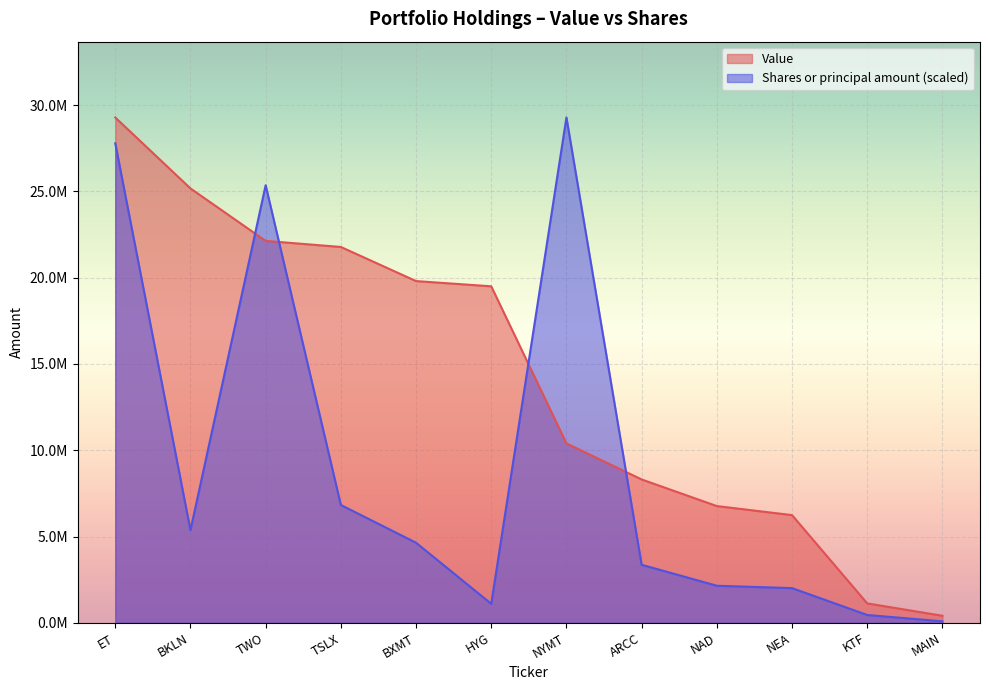

At which label does Shares or principal amount first exceed 4642155?

ET